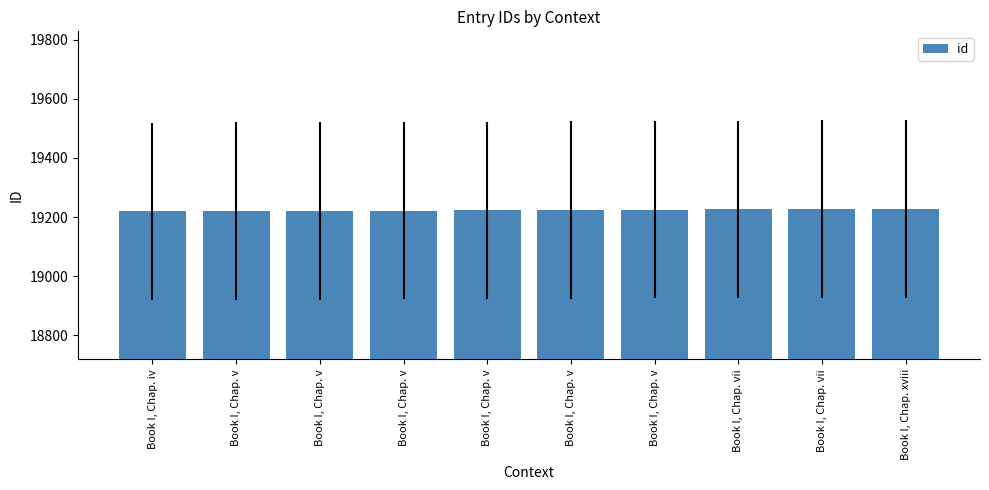

How many categories are shown in the chart?

10